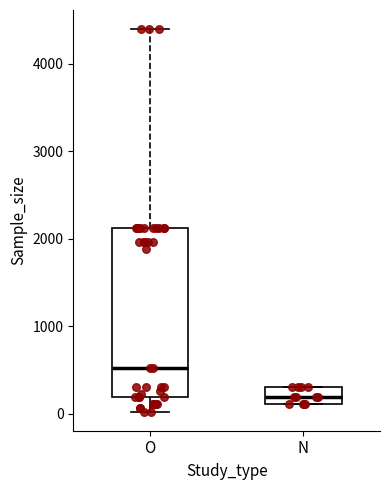

Which box's median line is the lowest?

N